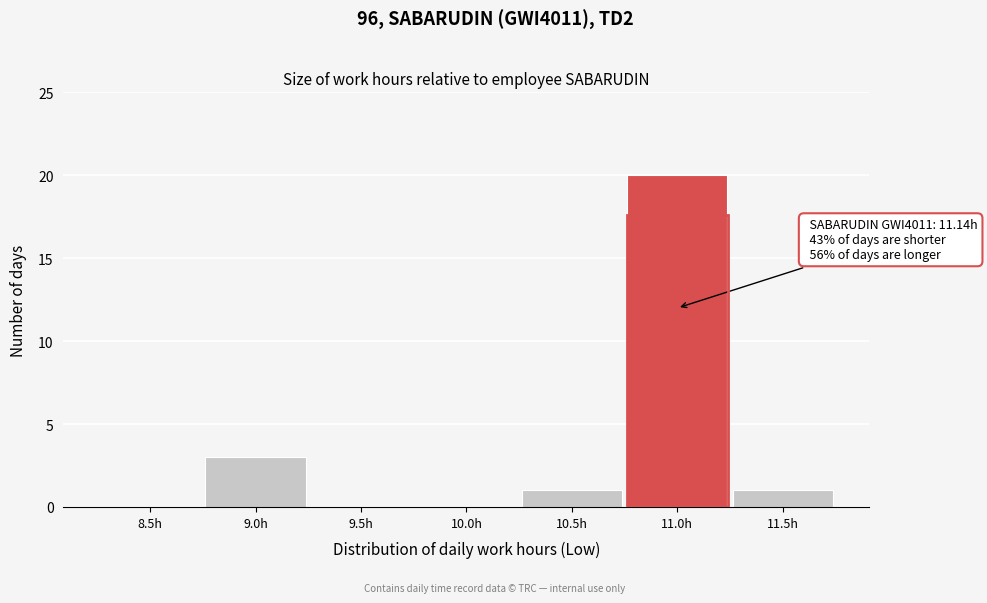

Reading left to right, extract all data points from this chart.

8.5h=0	9.0h=3	9.5h=0	10.0h=0	10.5h=1	11.0h=20	11.5h=1